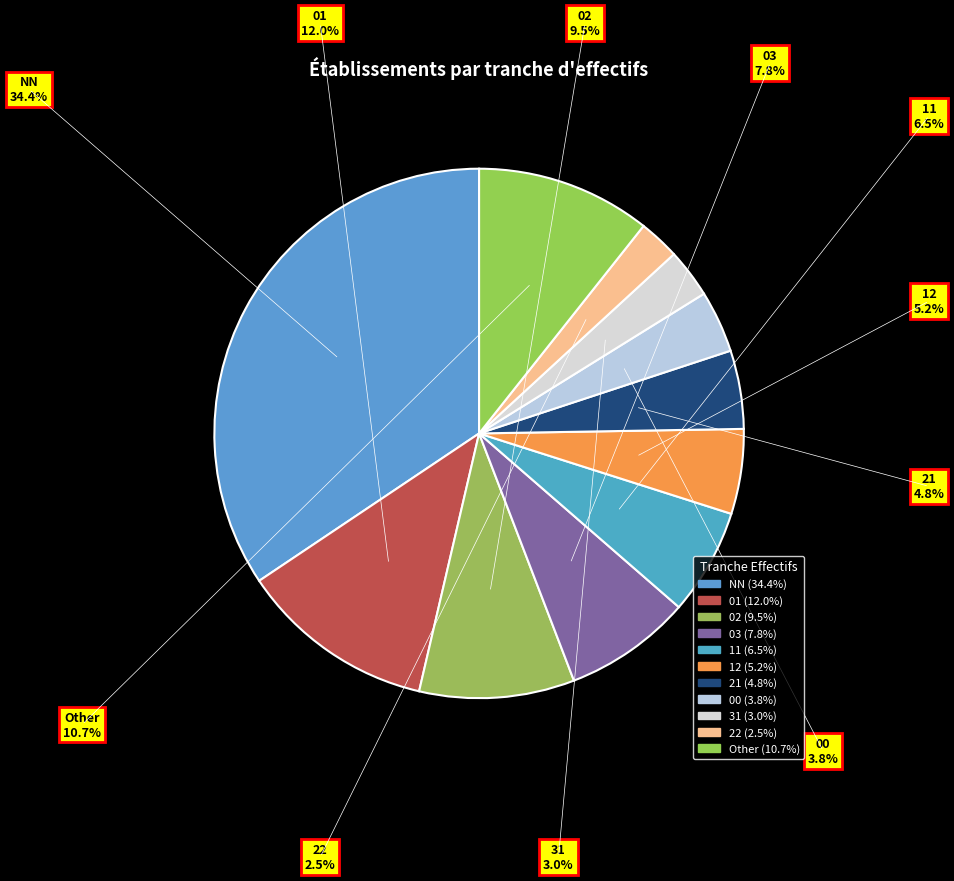

The 00 slice represents 1% of the pie. True or false?

False